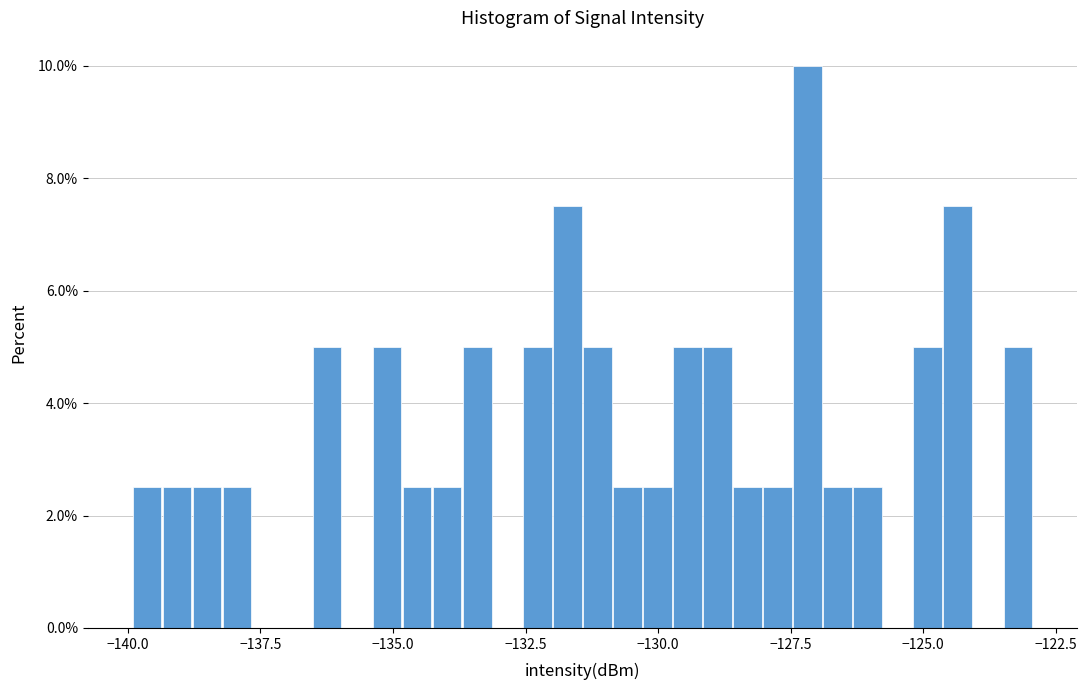

Around what value on the x-axis is the tallest bar? Give the approximate position of its centre, as read against the axis.

-127.0